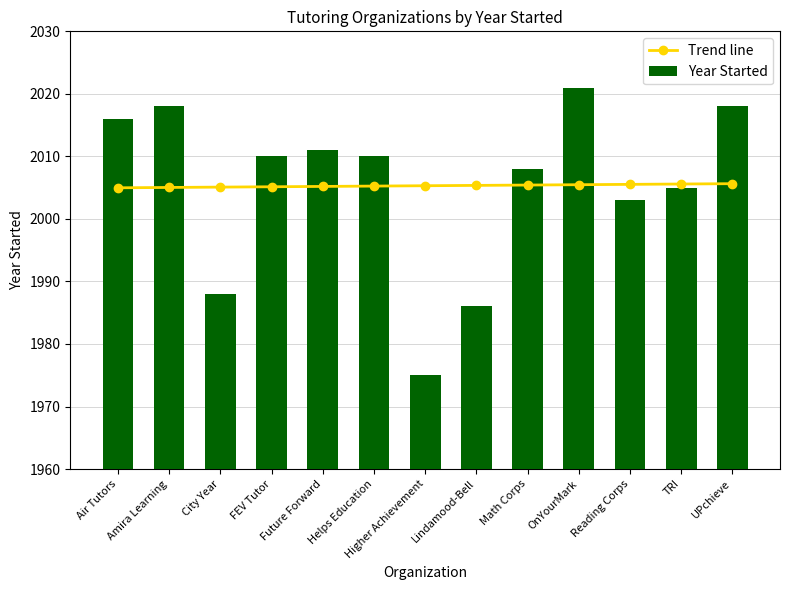

Are the bars grouped side by side (vs. stacked)?

Yes